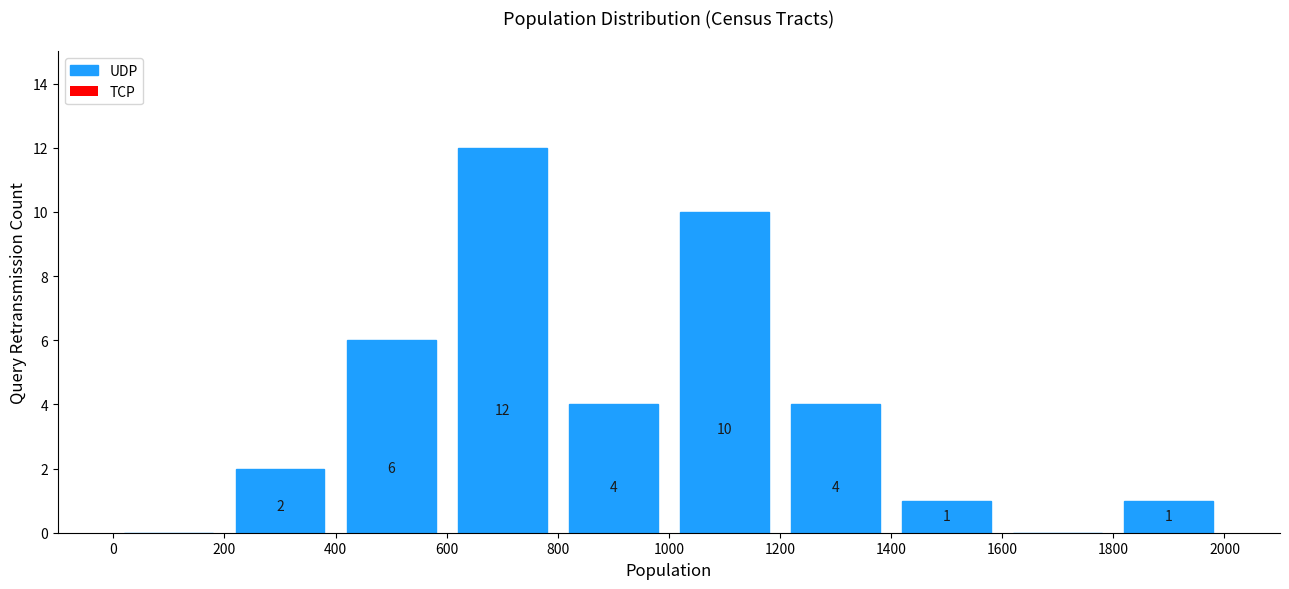

Which range on the x-axis has the tallest bar?

600 to 800